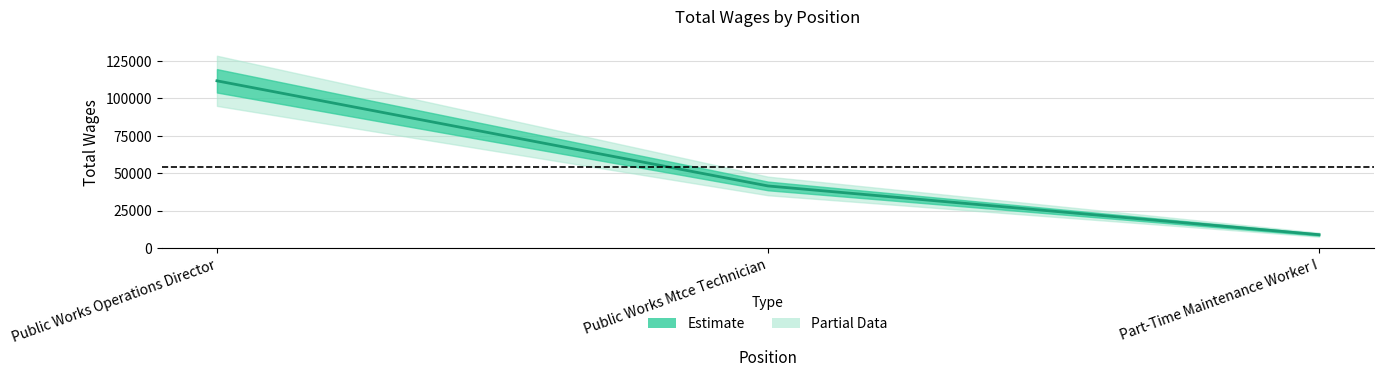

Is it true that the value at Public Works Mtce Technician is 17757?

False